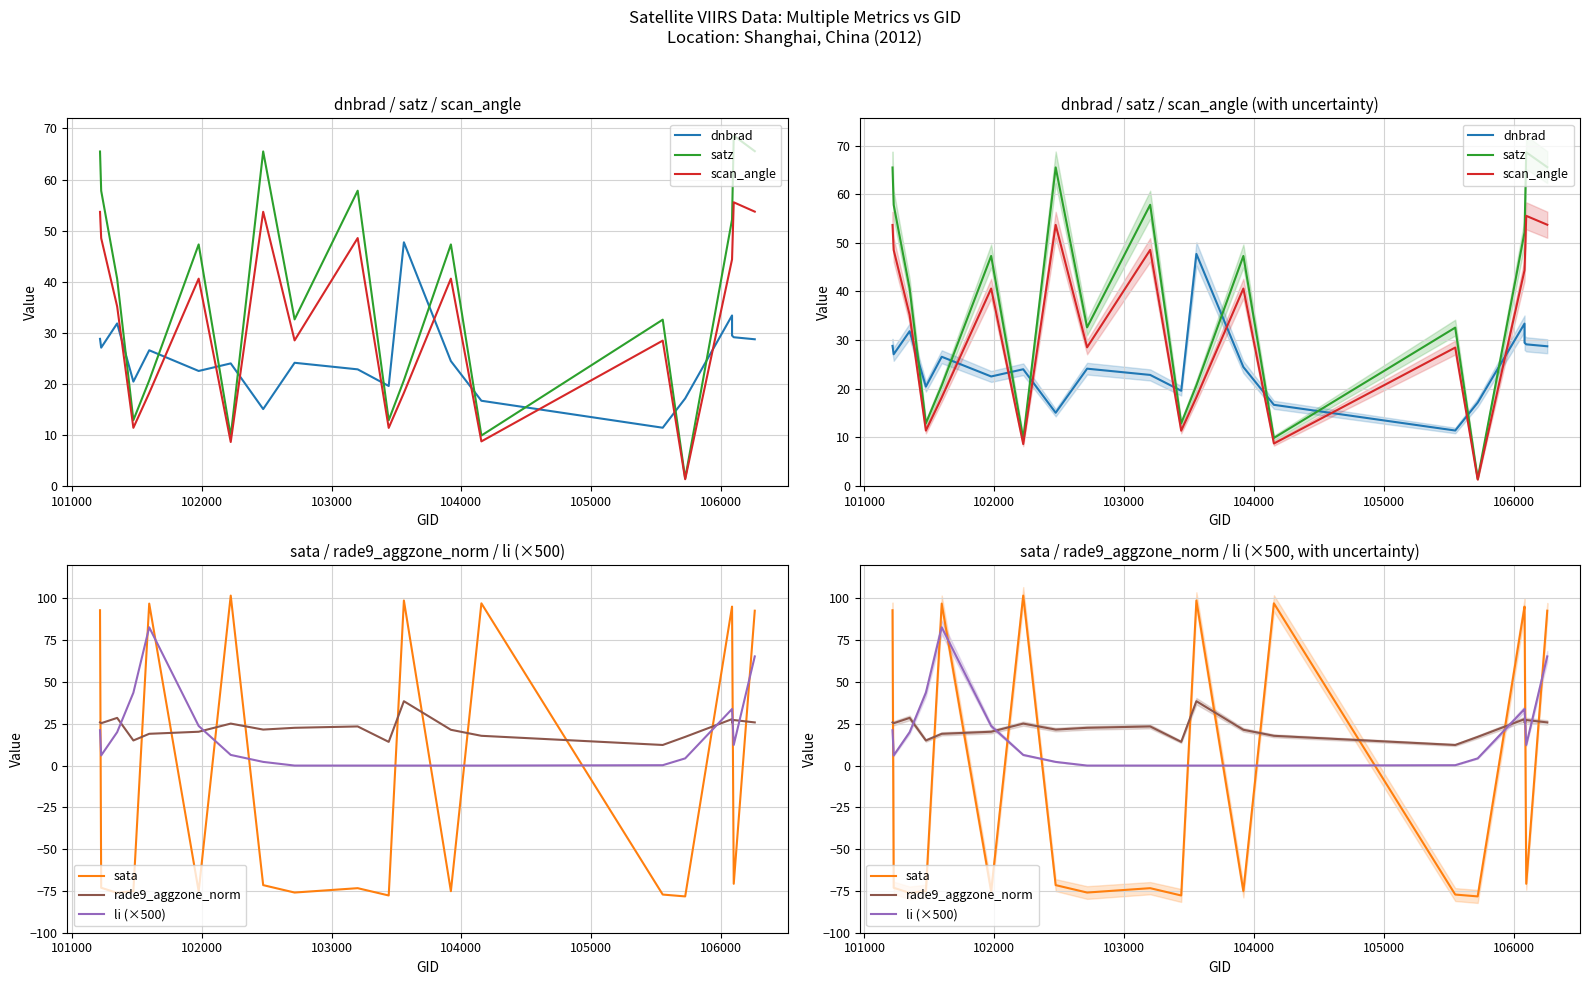

List the series in order of their peak value, lowest first.

rade9_aggzone_norm, dnbrad, scan_angle, satz, li (×500), sata